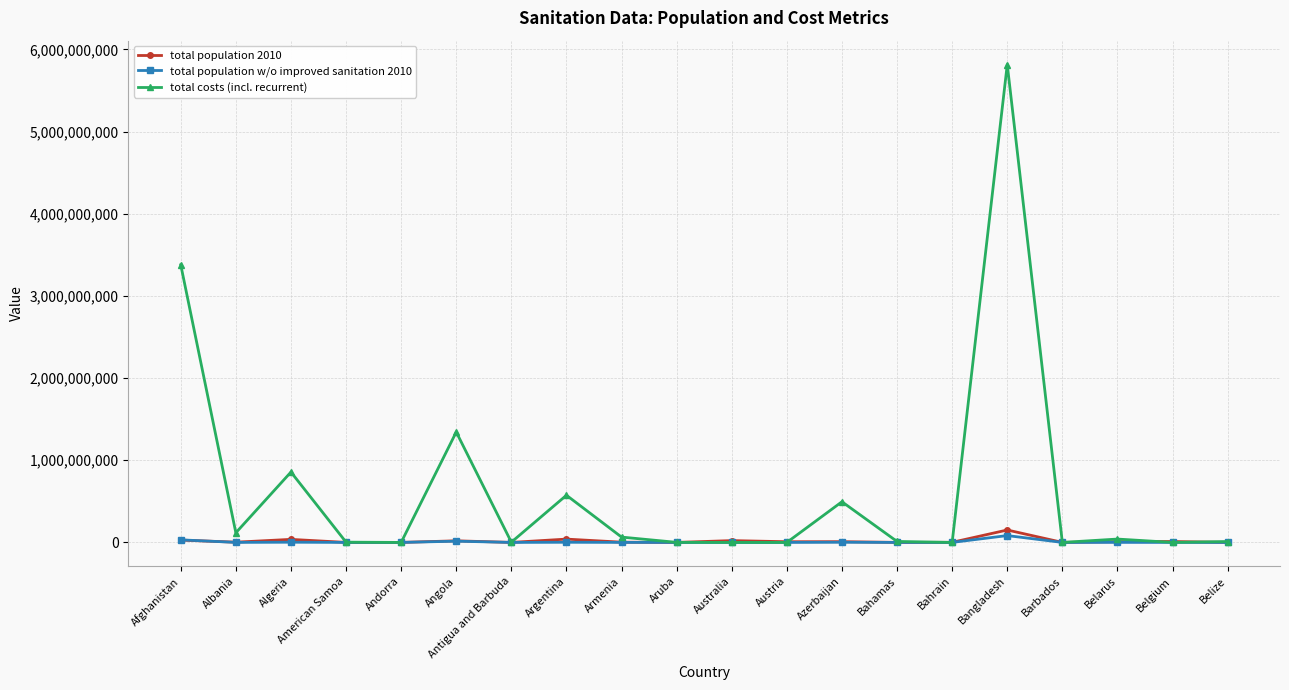

At which category does total costs (incl. recurrent) reach its first local valley?

Albania